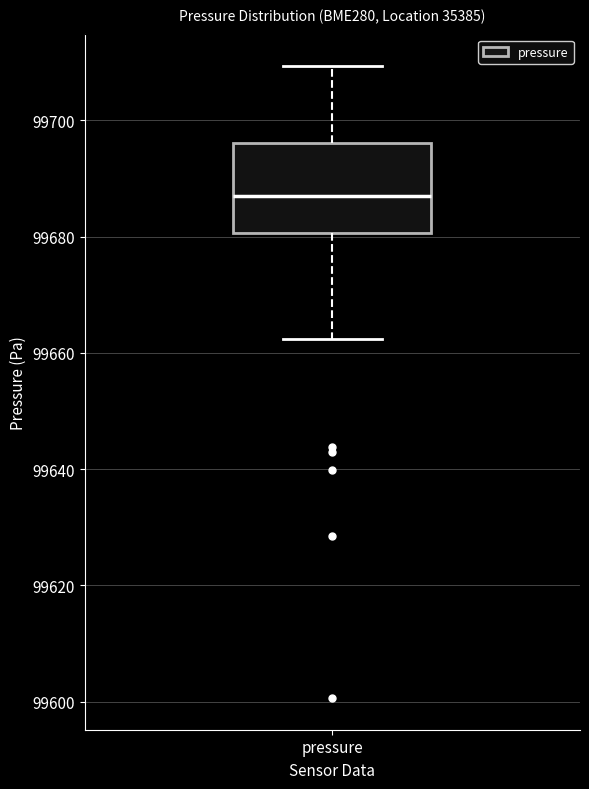

Read this box plot against the y-axis: the position of the median line, the range covered by the box, and the ends of both whiskers. The values are not printed on the chart, so give them approximately, as read against the axis.

median 99686, box 99680 to 99696, whiskers 99662 to 99710